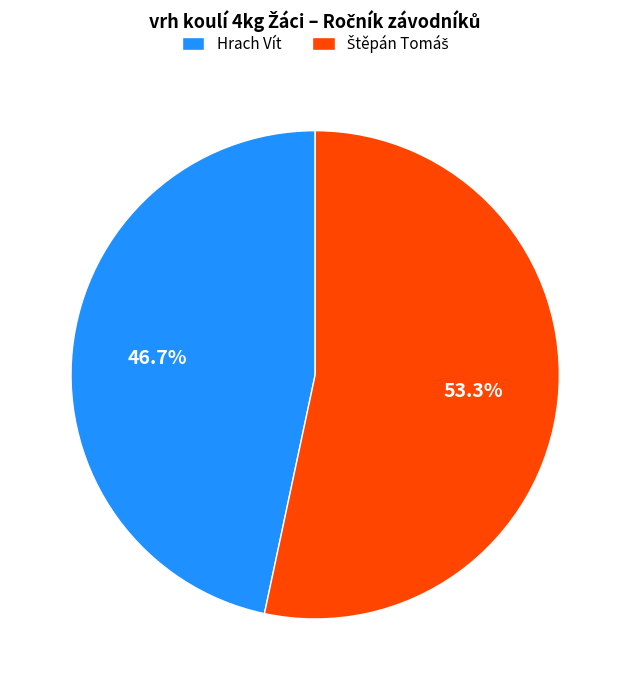

Is Hrach Vít the majority of the pie?

No